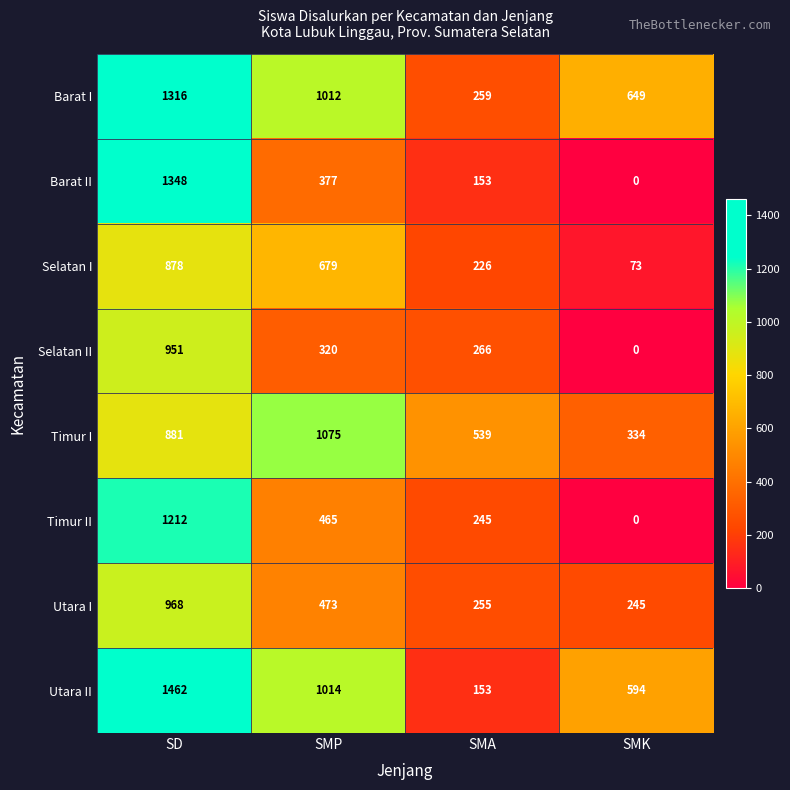

List the series in order of their peak value, lowest first.

Selatan I, Selatan II, Utara I, Timur I, Timur II, Barat I, Barat II, Utara II